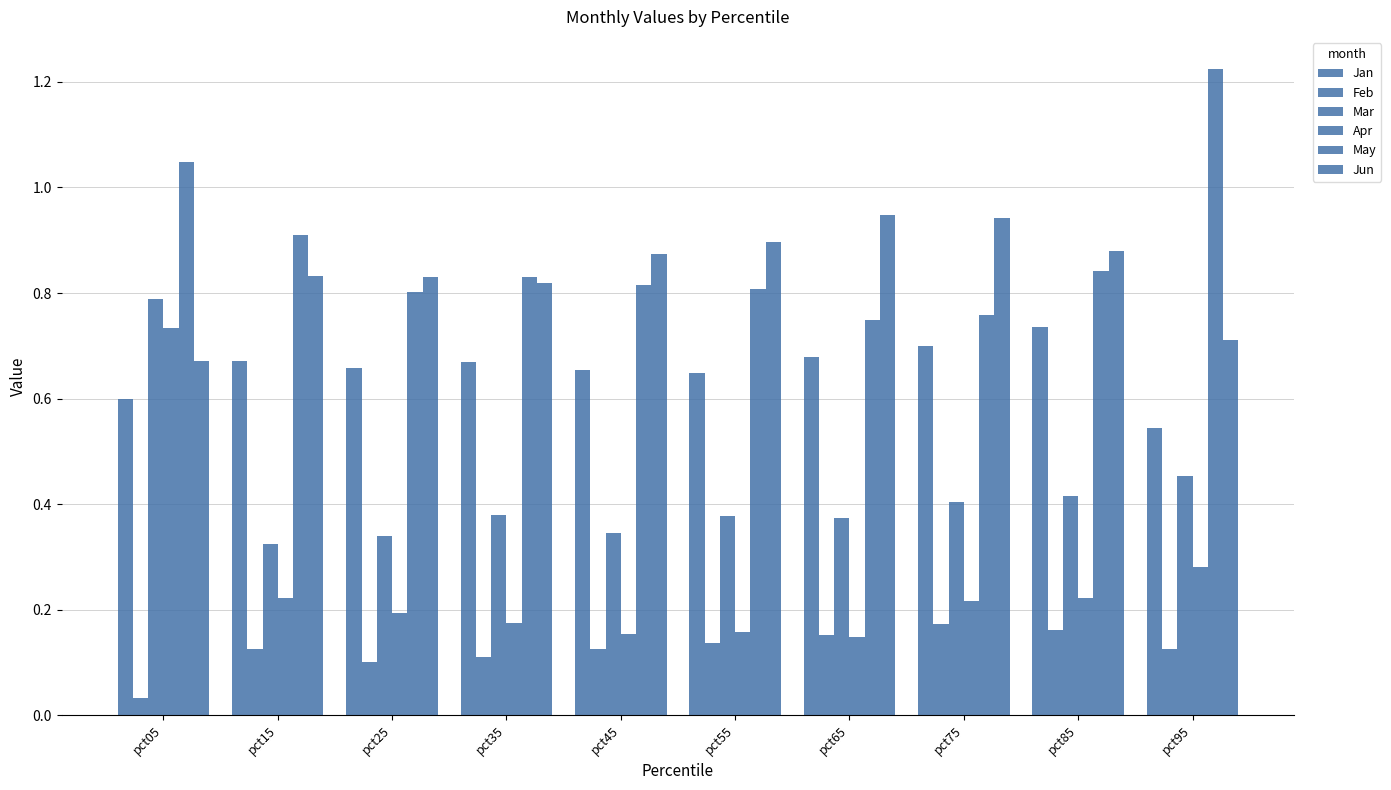

Which has a higher value, pct25 or pct85?

pct85